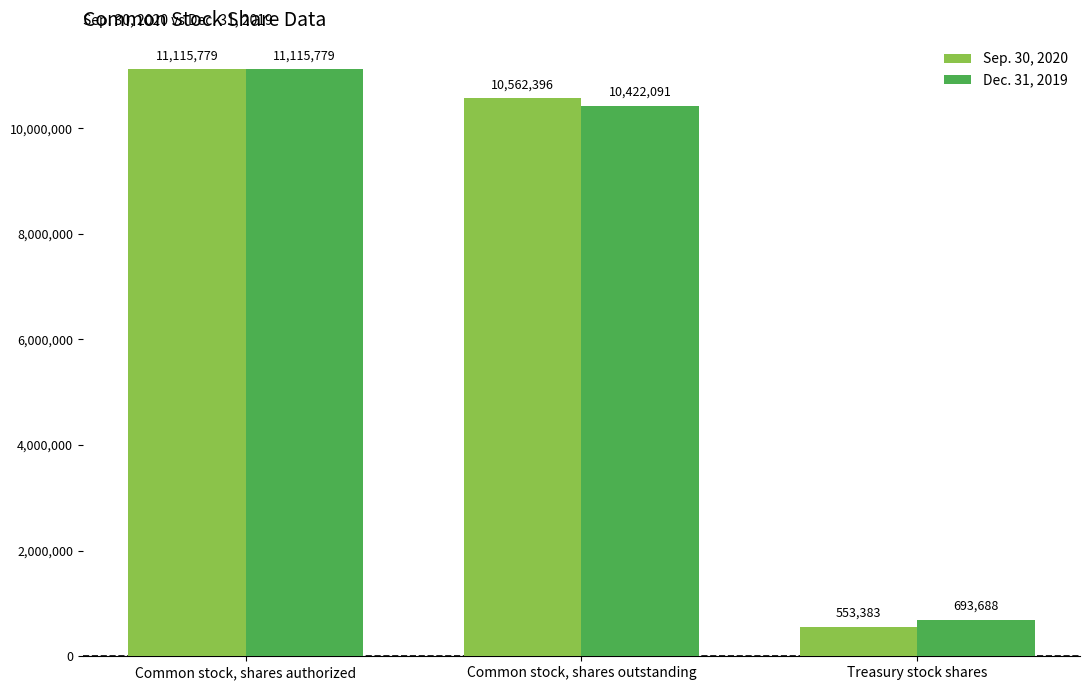

What is the total value across all series at Common stock, shares authorized?

22231558